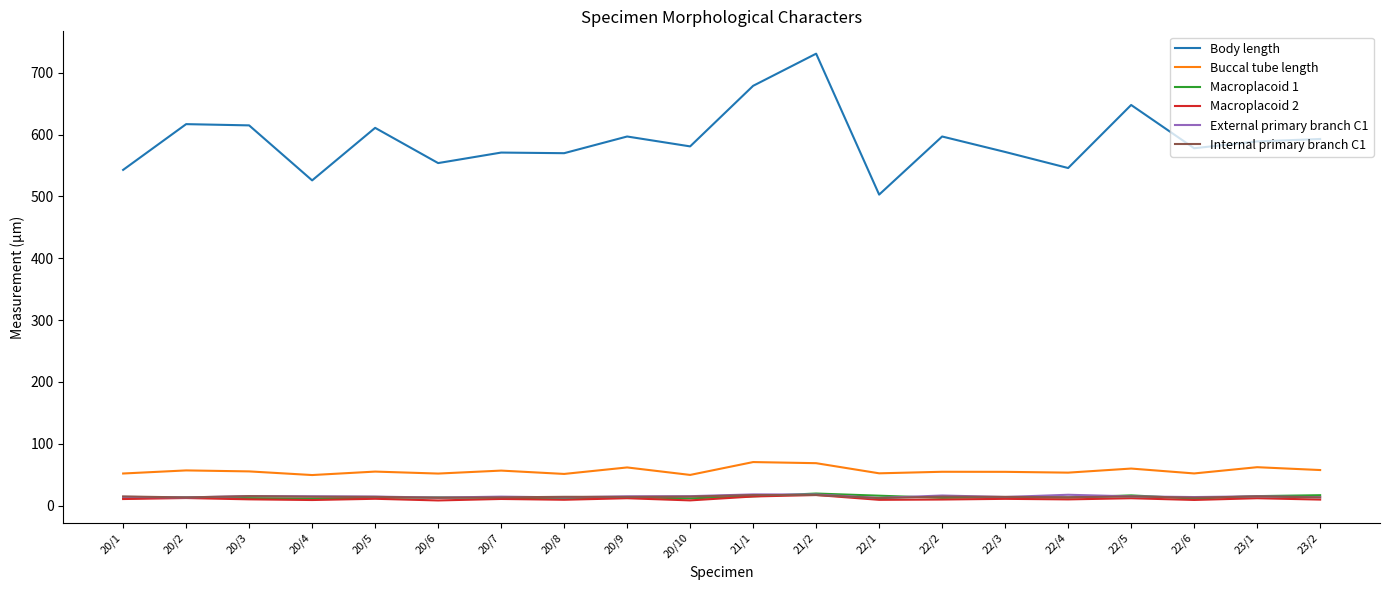

Which series has the largest range (max minus min)?

Body length